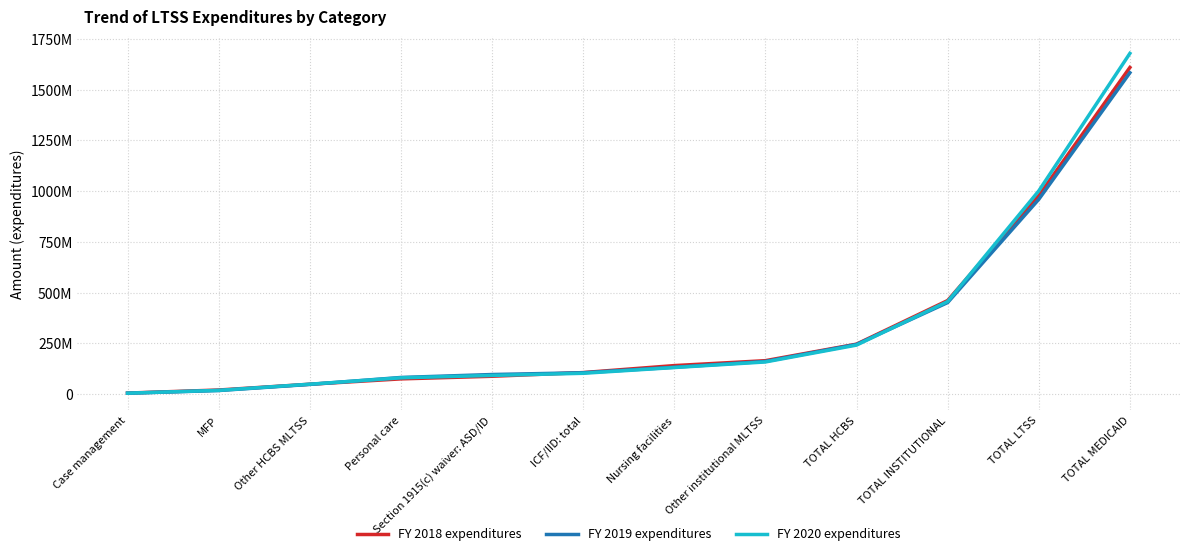

List the labels in order of FY 2019 expenditures value, largest first.

TOTAL MEDICAID, TOTAL LTSS, TOTAL INSTITUTIONAL, TOTAL HCBS, Other institutional MLTSS, Nursing facilities, ICF/IID: total, Section 1915(c) waiver: ASD/ID, Personal care, Other HCBS MLTSS, MFP, Case management